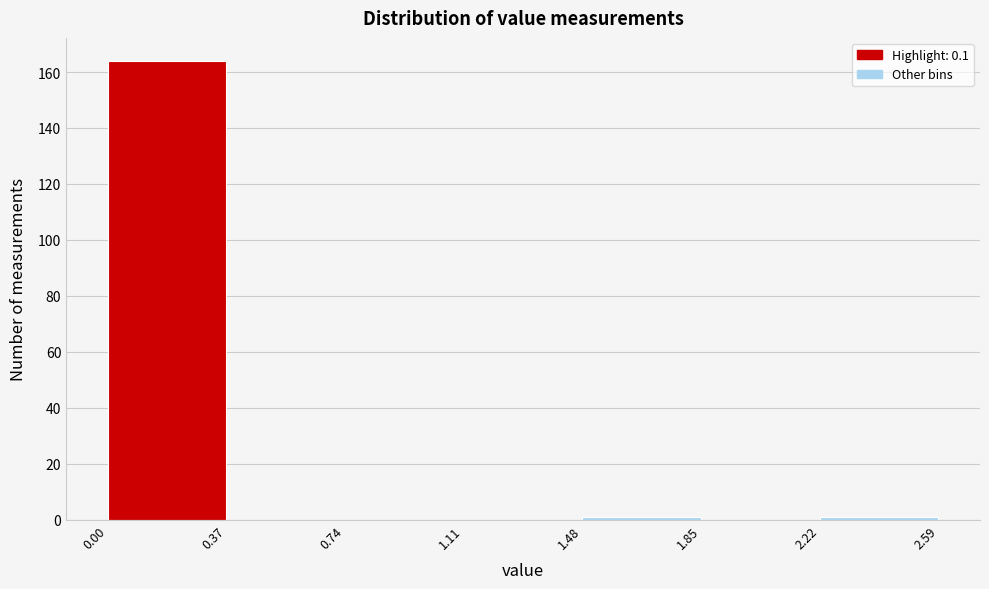

Reading left to right, list every bar in this chart as the range it spans on the x-axis followed by its height. The values are not printed on the chart, so give them approximately, as read against the axis.

0.00 to 0.37: 164
0.37 to 0.74: 0
0.74 to 1.11: 0
1.11 to 1.48: 0
1.48 to 1.85: under 2
1.85 to 2.22: 0
2.22 to 2.59: under 2